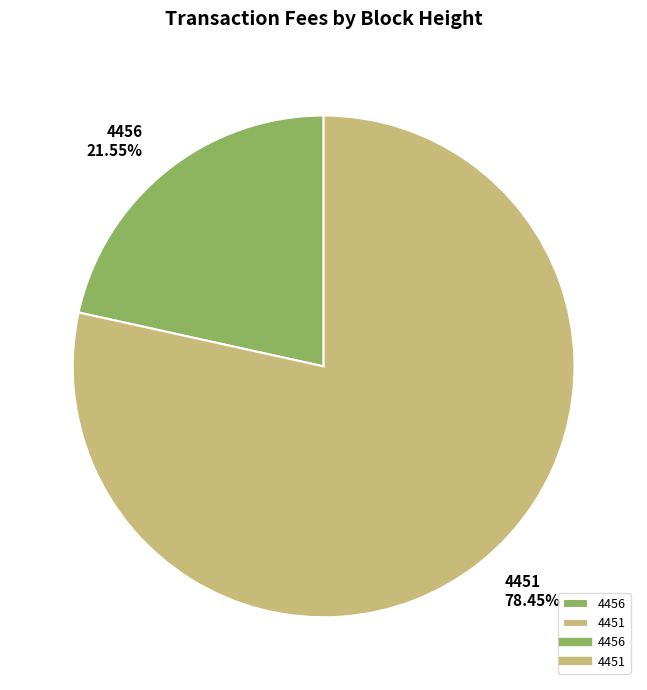

Combined, do 4456 and 4451 account for over 50%?

Yes